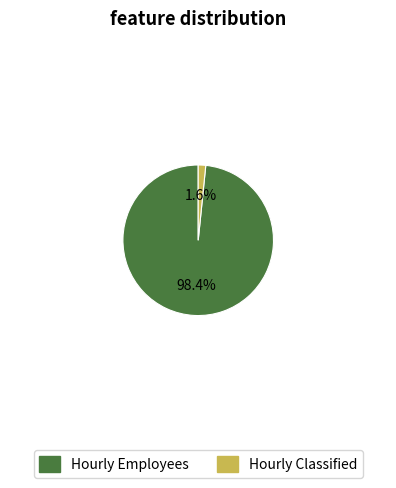

To the nearest percent, what is the combined percentage of Hourly Classified and Hourly Employees?

100%